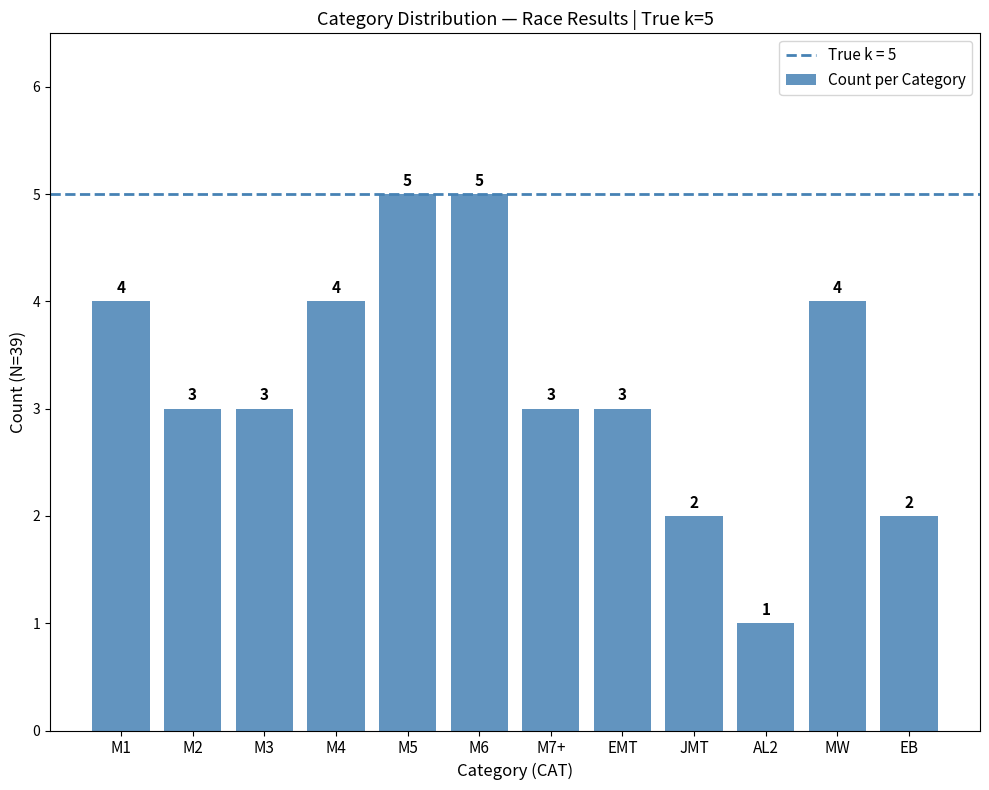

What is the ratio of the value at AL2 to the value at M2?

0.3